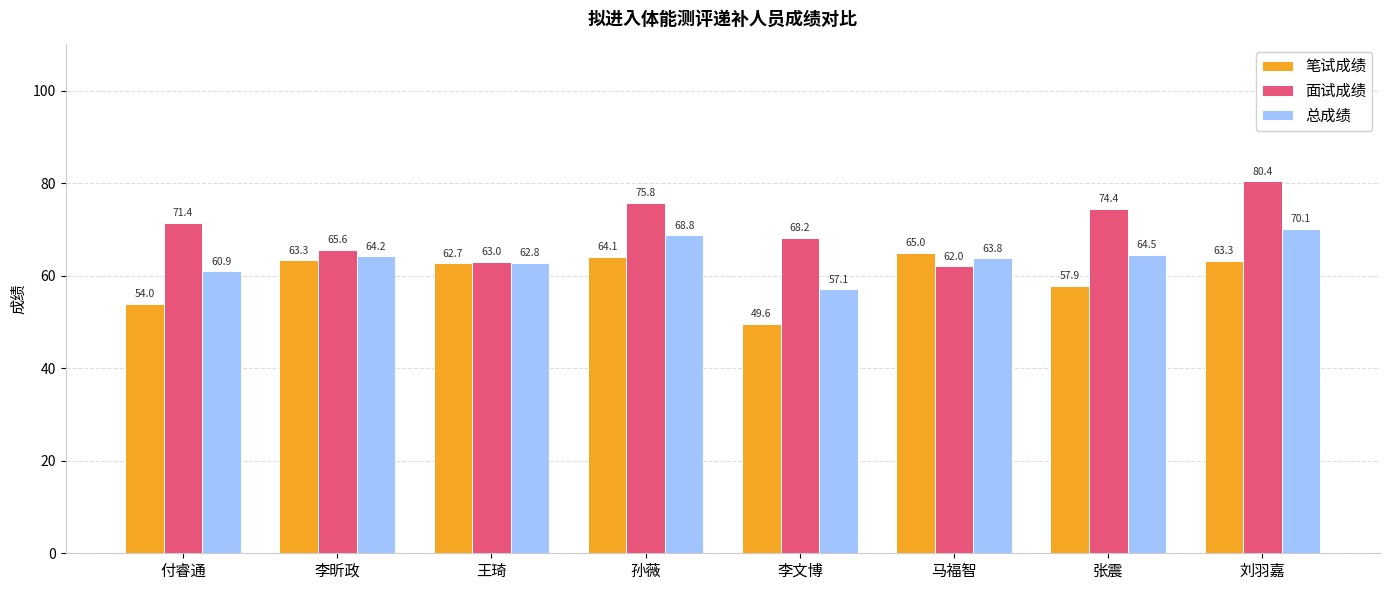

How many data points in 总成绩 are less than 64?

4